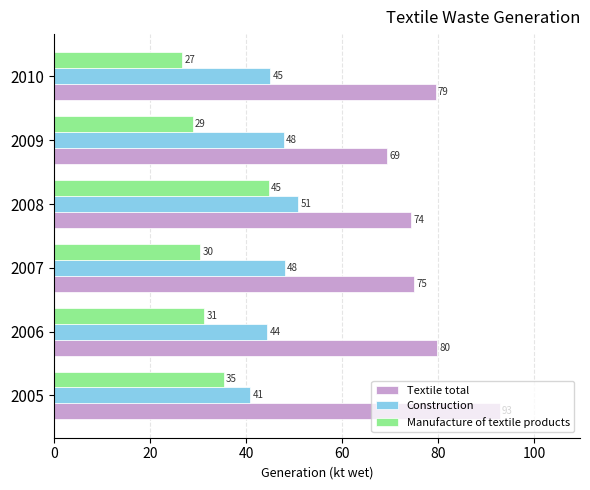

Rank the series by their maximum value, from highest to lowest.

Textile total, Construction, Manufacture of textile products